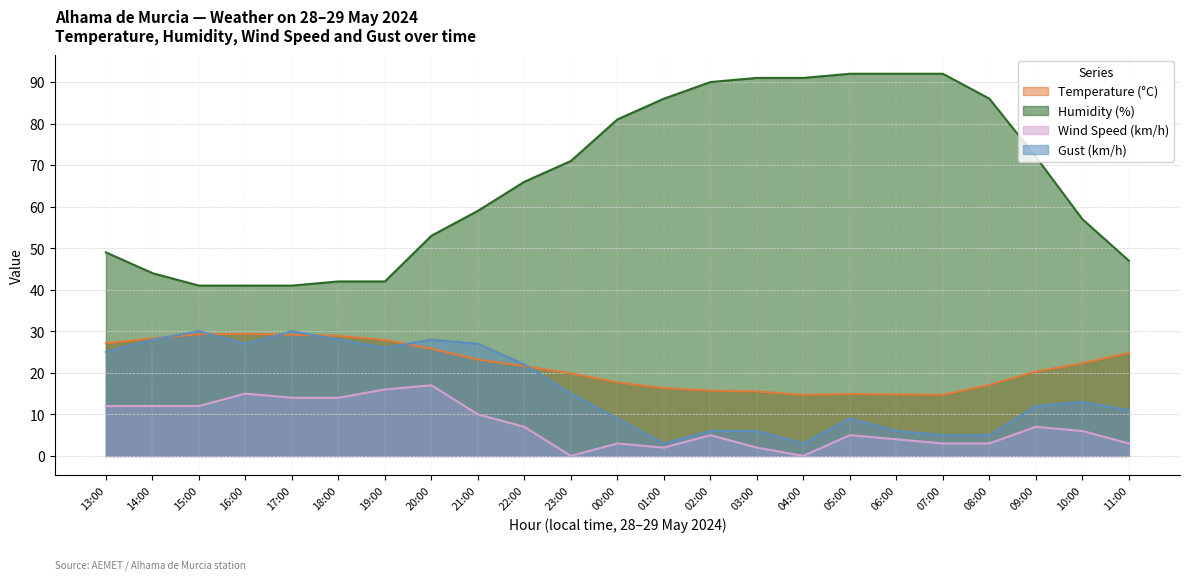

Which series changed the most between 19:00 and 11:00?

Gust (km/h)